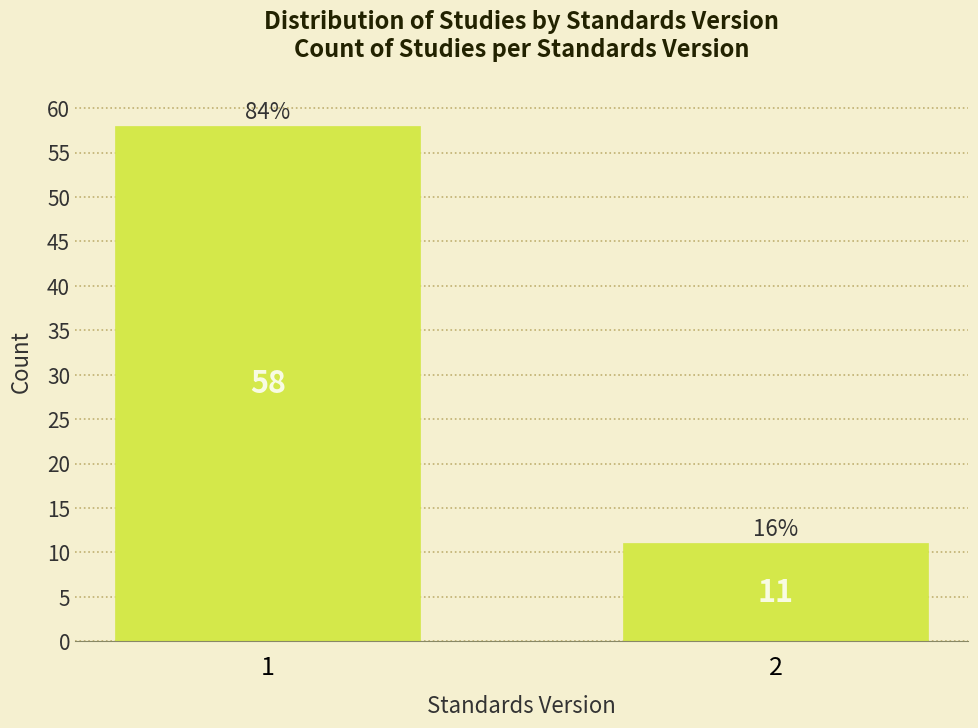

Reading right to left, extract all data points from this chart.

11	58